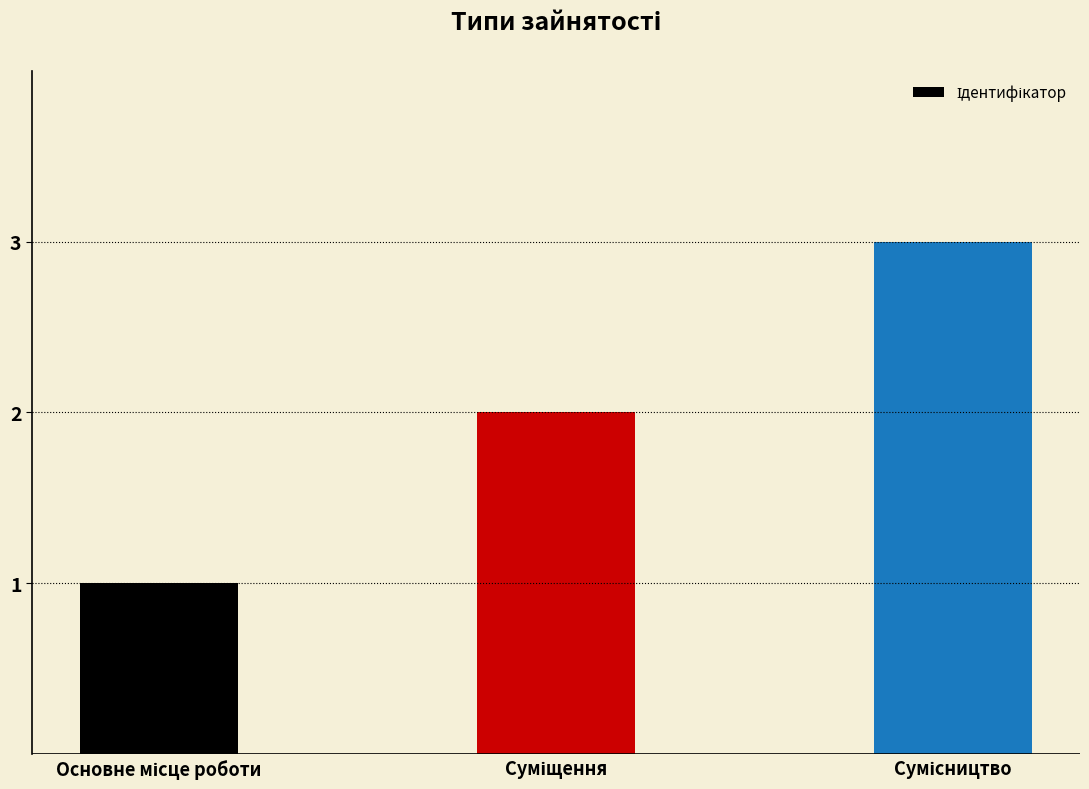

What is the average value?

2